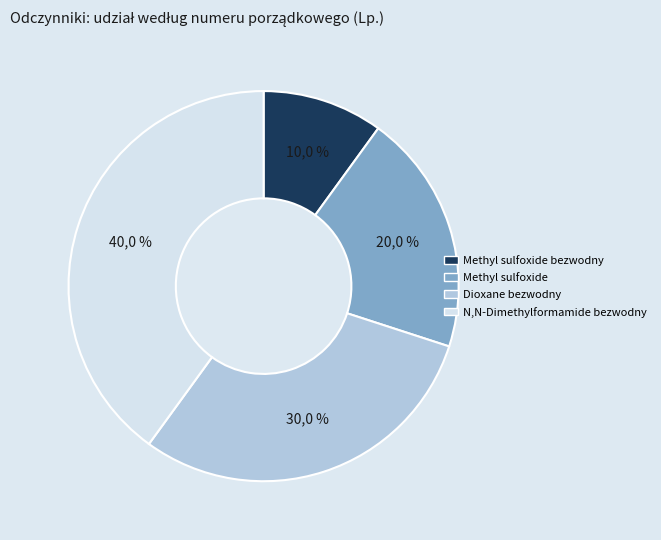

To the nearest percent, what portion does Dioxane bezwodny represent?

30%